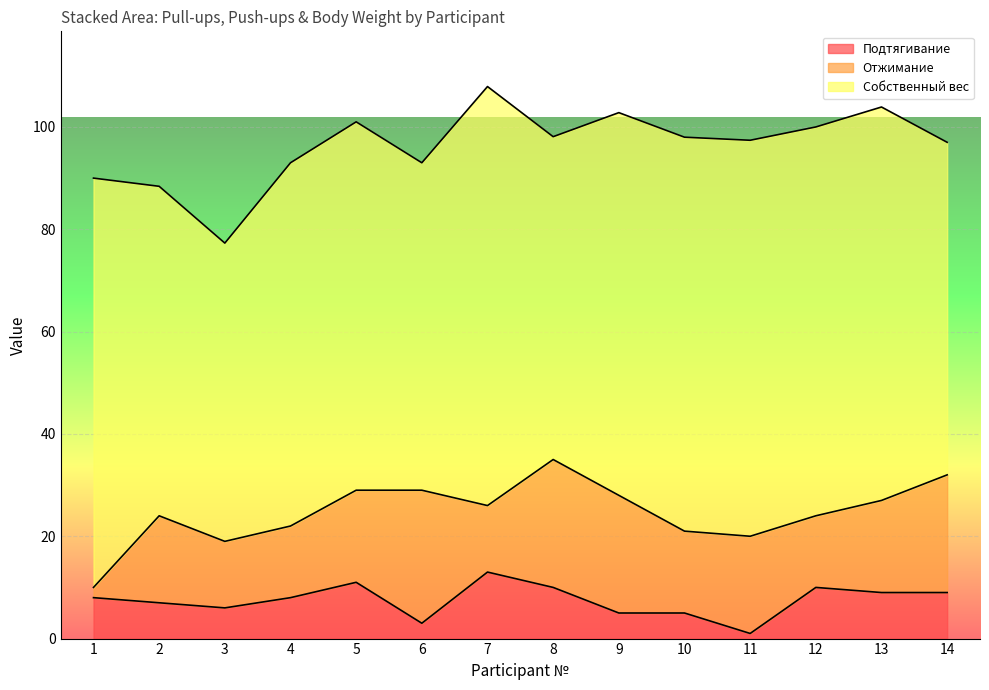

How many lines are shown in the chart?

3